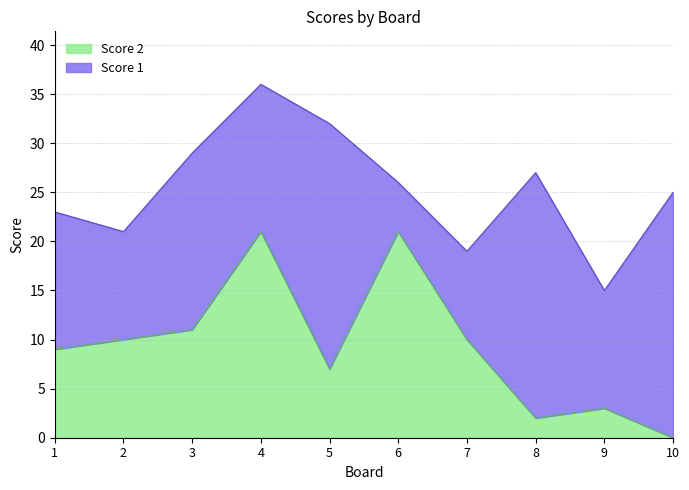

Approximately how many times larger is the value at 5 compared to 9?

2.3